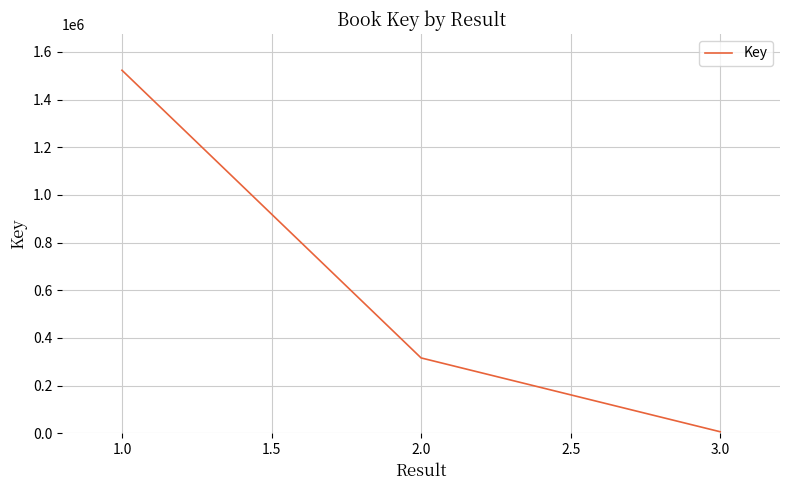

Read the value at 1.0.

1523267